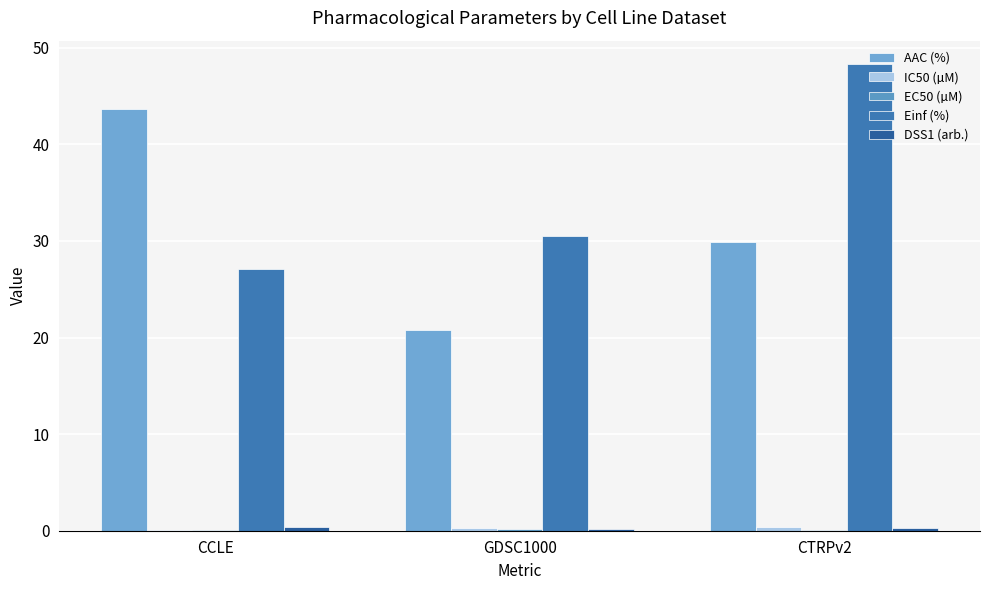

How many groups of bars are there?

3